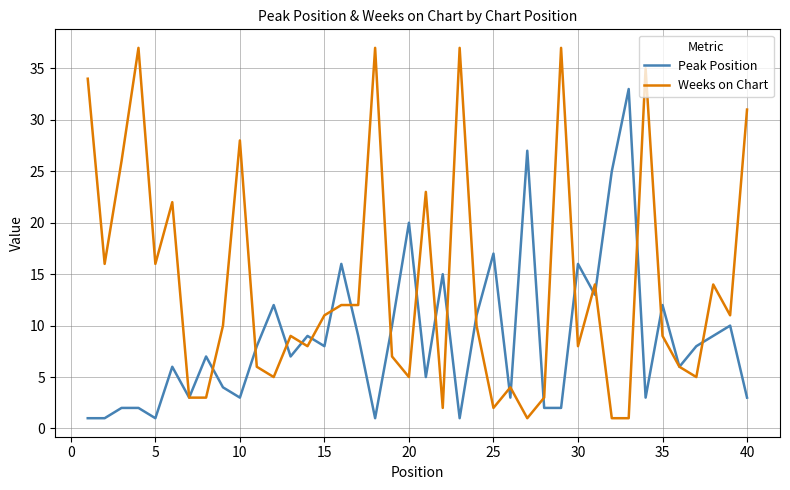

What is the difference between the second highest and minimum values in the Weeks on Chart series?

36